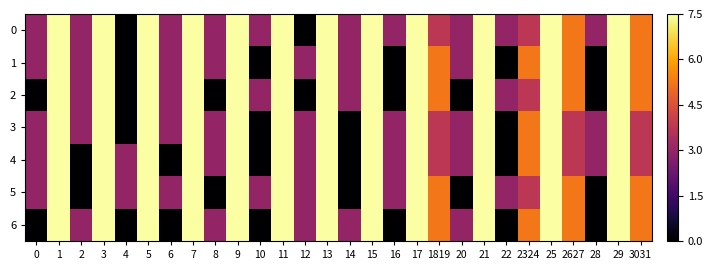

Rank the series by their maximum value, from highest to lowest.

0, 1, 2, 3, 4, 5, 6